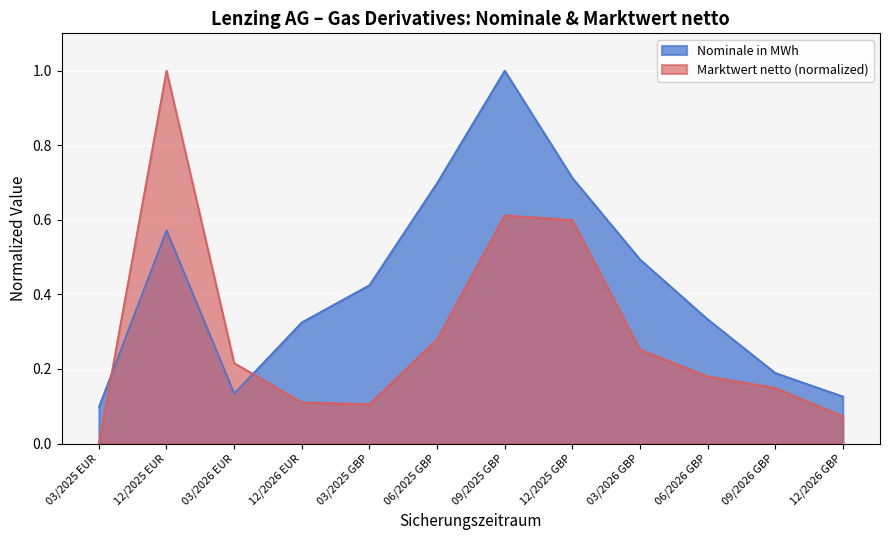

List the series in order of their overall mean, lowest first.

Marktwert netto (normalized), Nominale in MWh